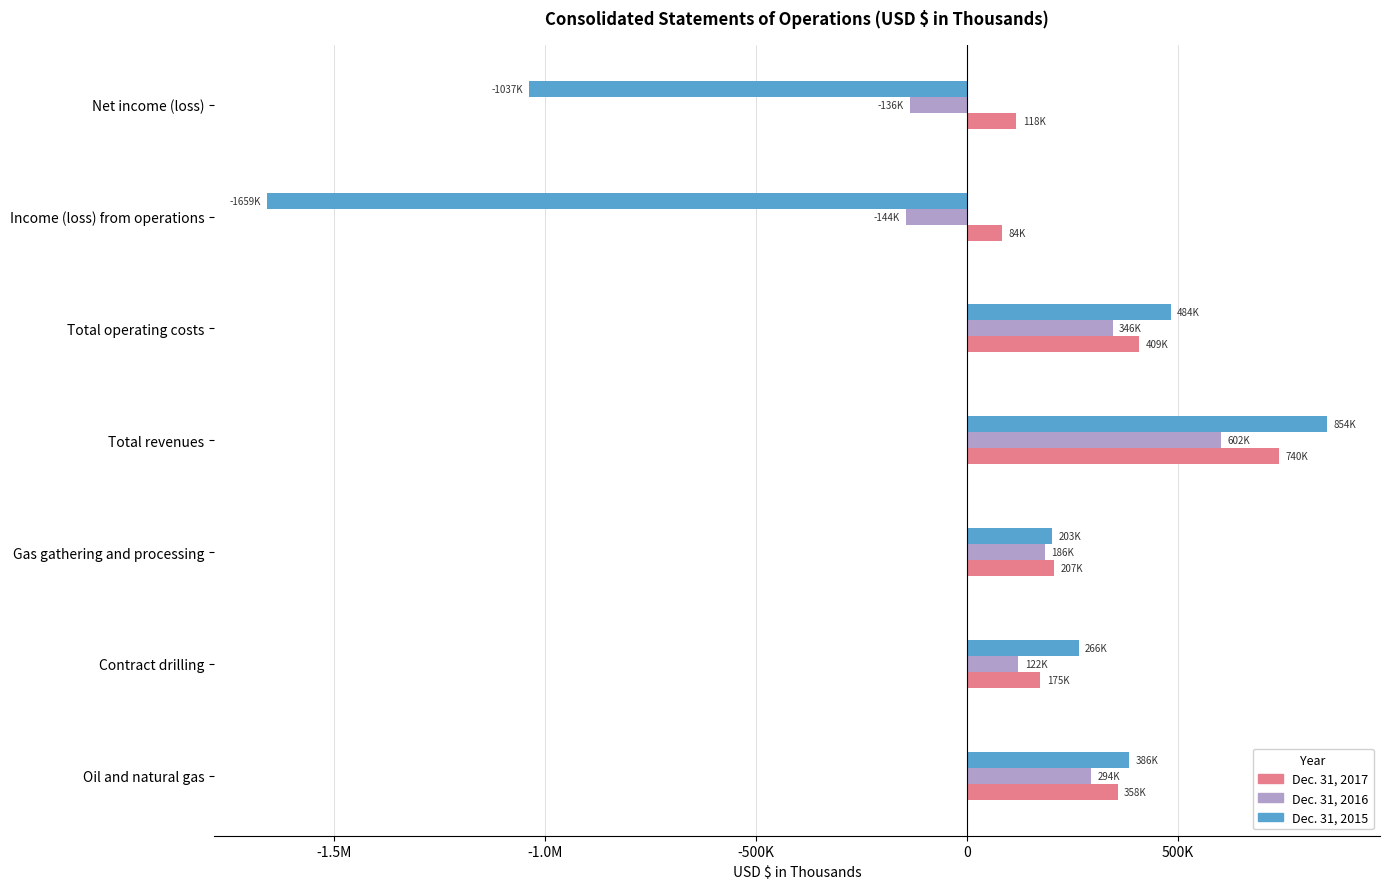

What are all the series names shown in the legend?

Dec. 31, 2017, Dec. 31, 2016, Dec. 31, 2015